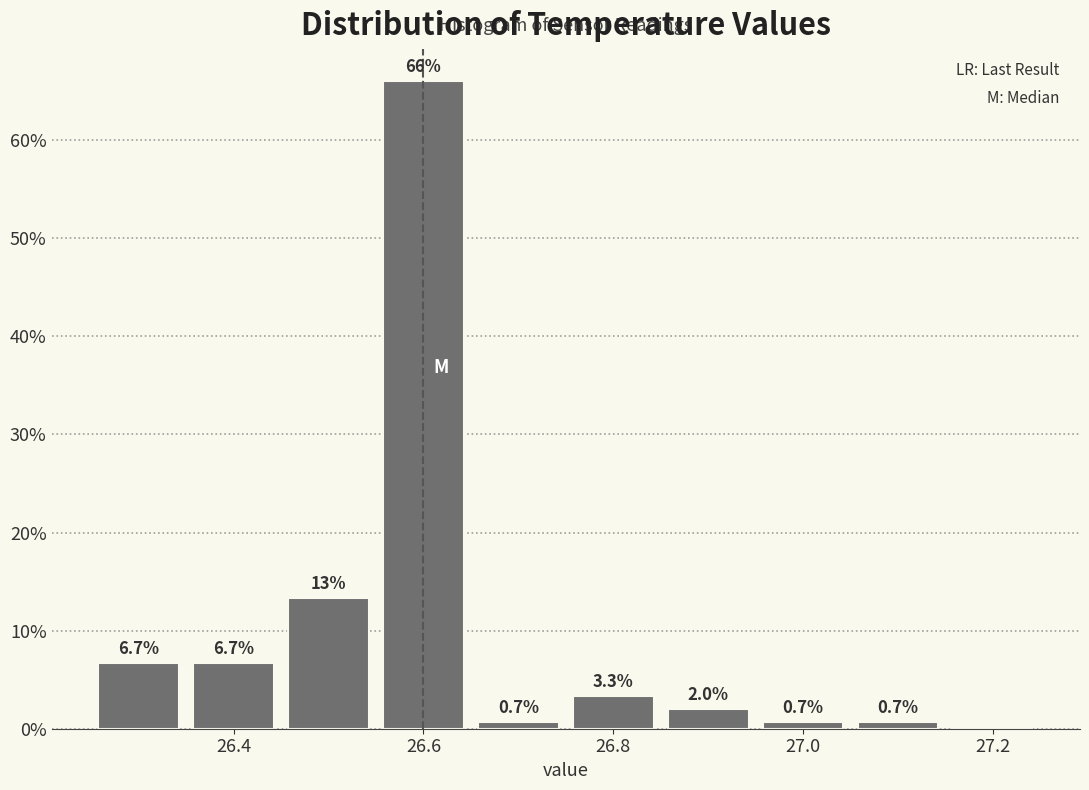

Which range on the x-axis has the tallest bar?

26.55 to 26.65